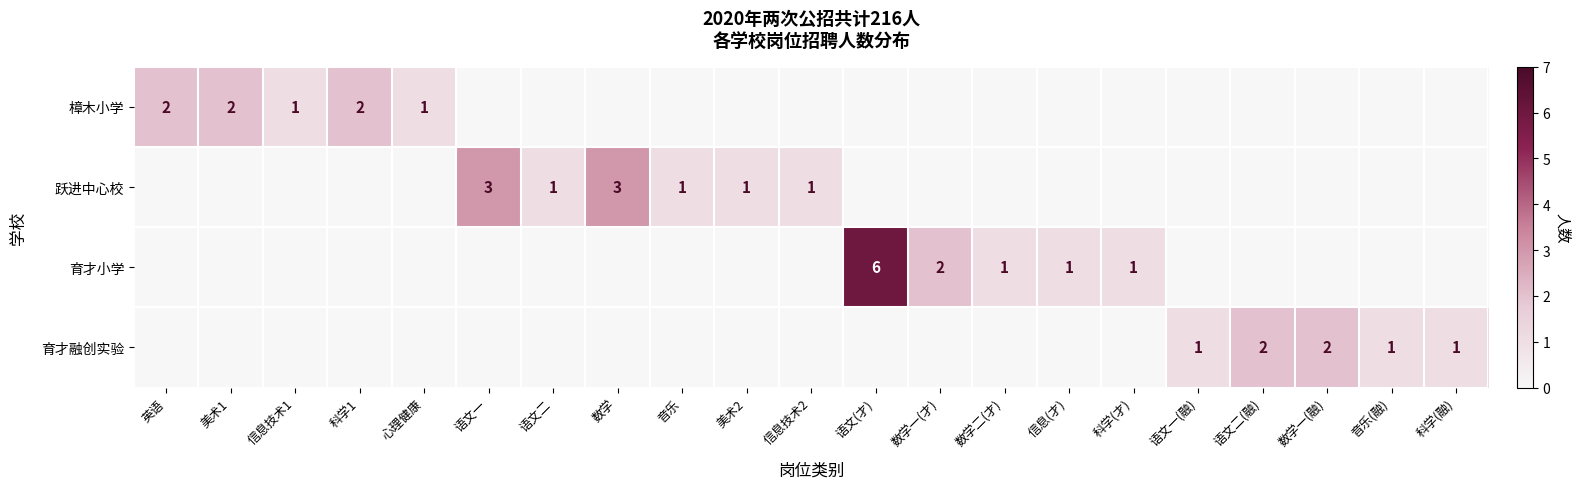

How many series are shown in this chart?

4